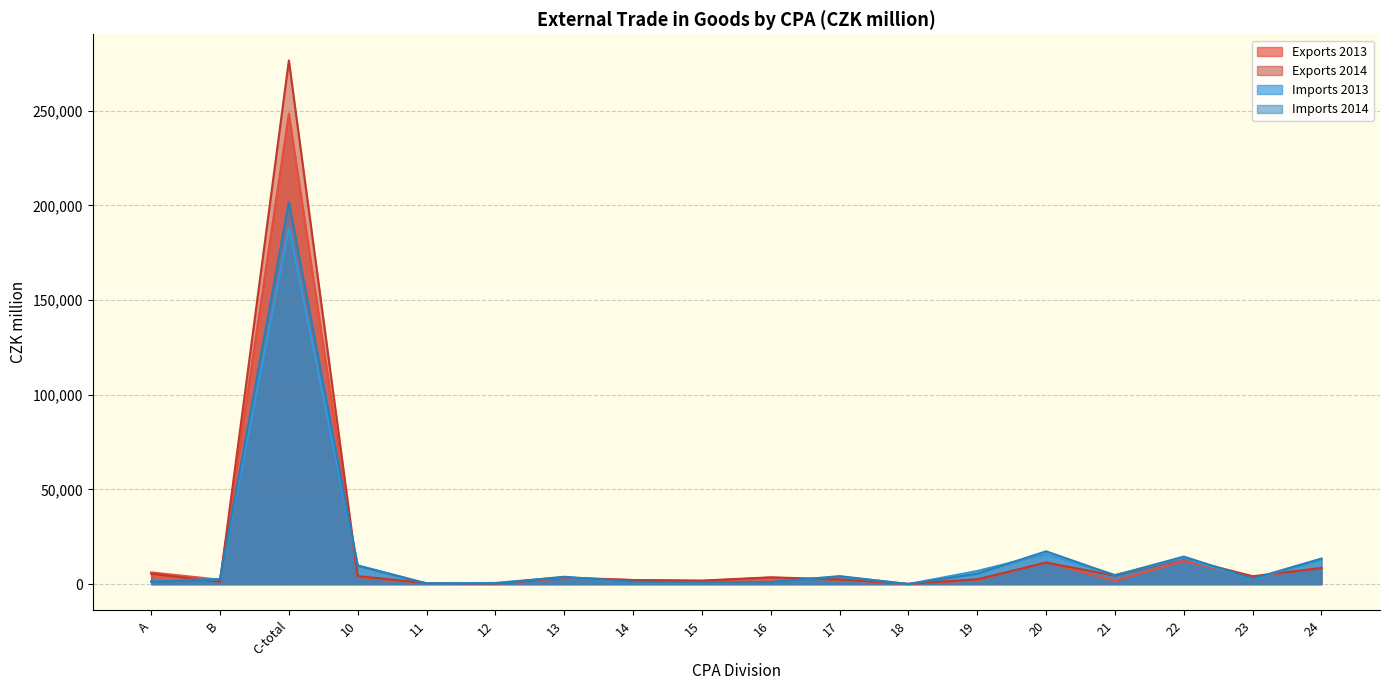

At 23, list the series in order from largest to smallest.

Exports 2014, Exports 2013, Imports 2014, Imports 2013